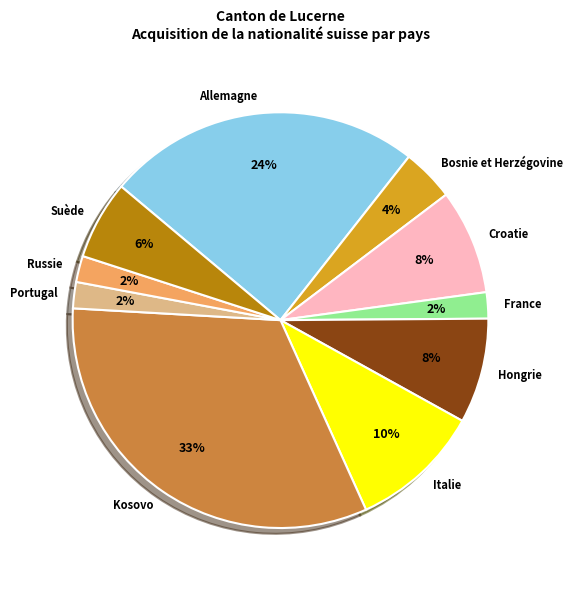

Count the number of slices in the pie.

10